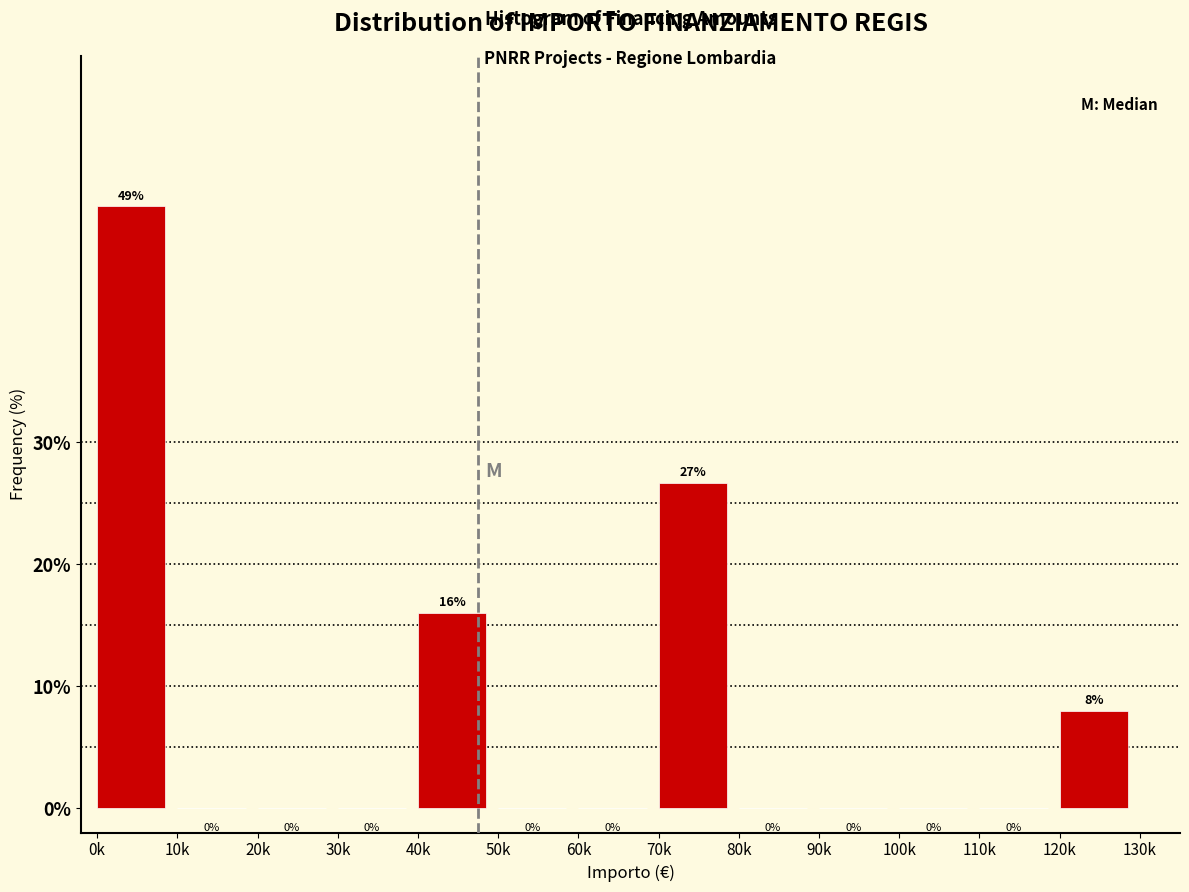

How many values are between 0 and 8?

10